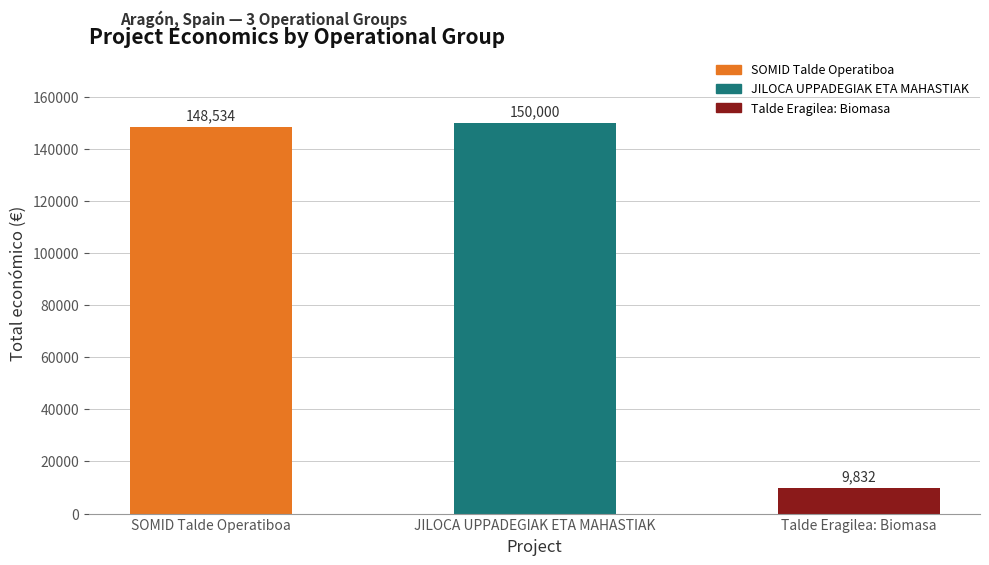

Are the bars grouped side by side (vs. stacked)?

No